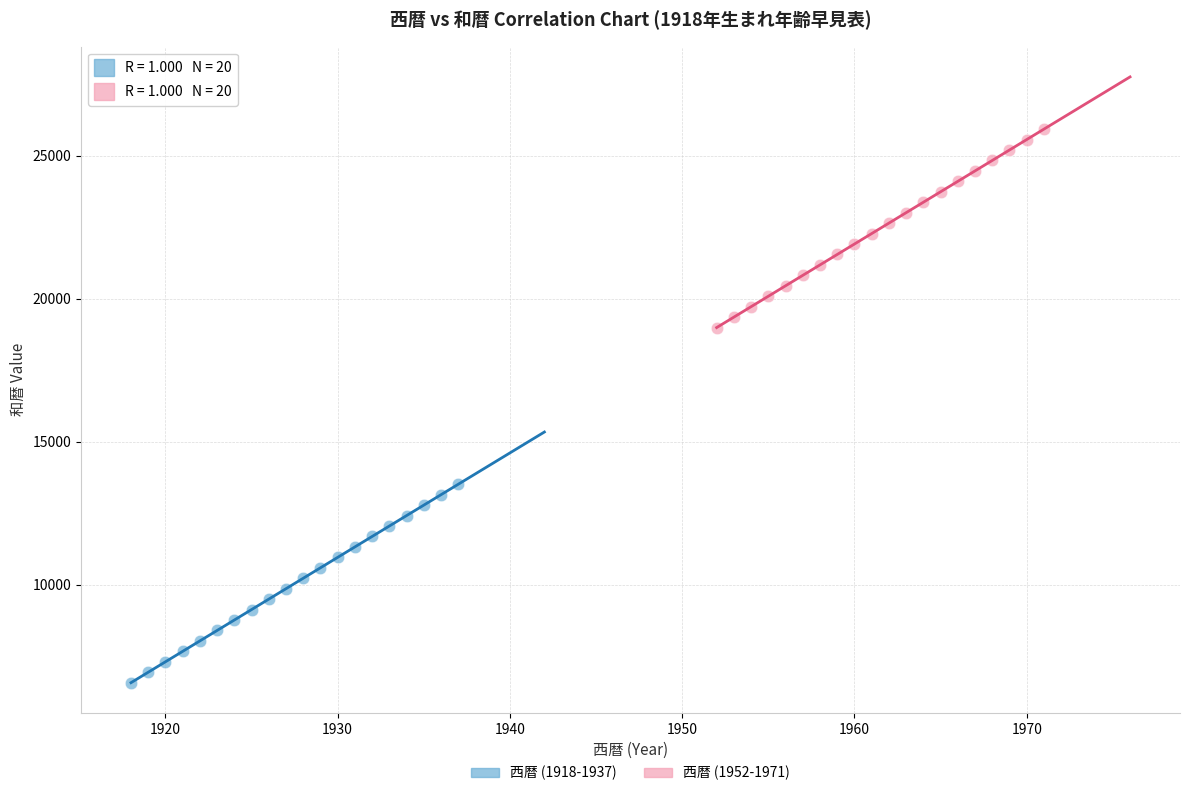

Which series contains the lowest Y value?

西暦 (1918-1937)